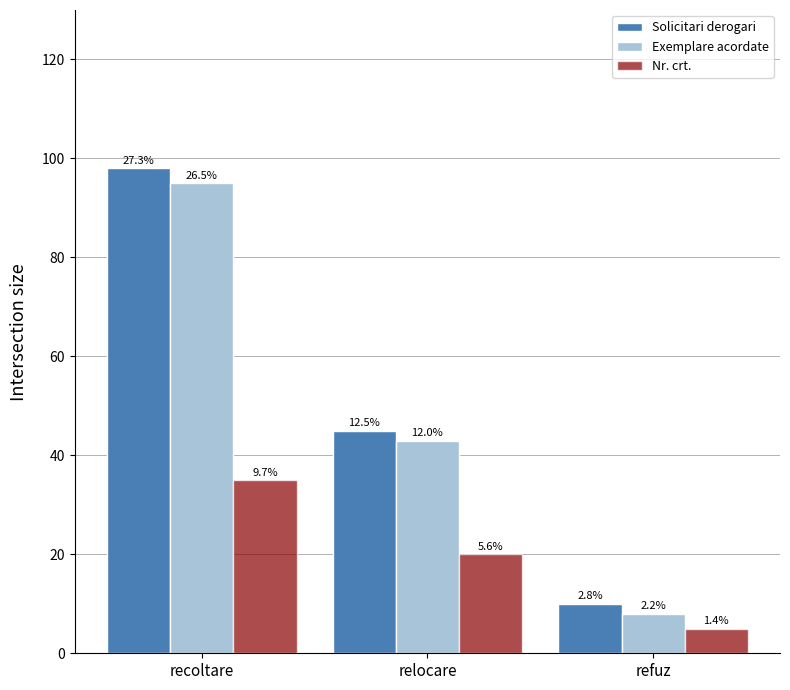

Between relocare and refuz, which is larger?

relocare